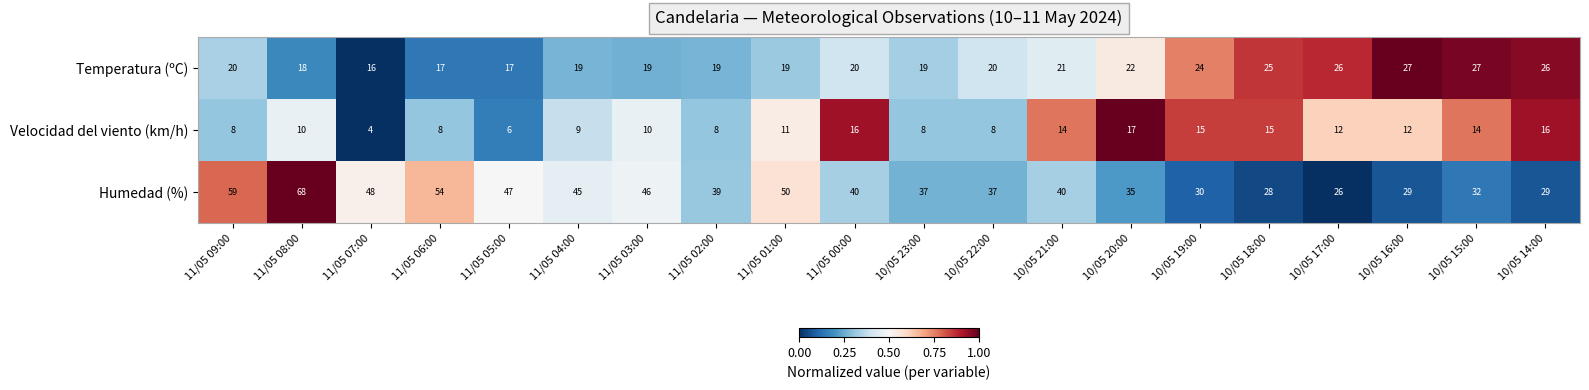

Which series has the largest range (max minus min)?

Humedad (%)